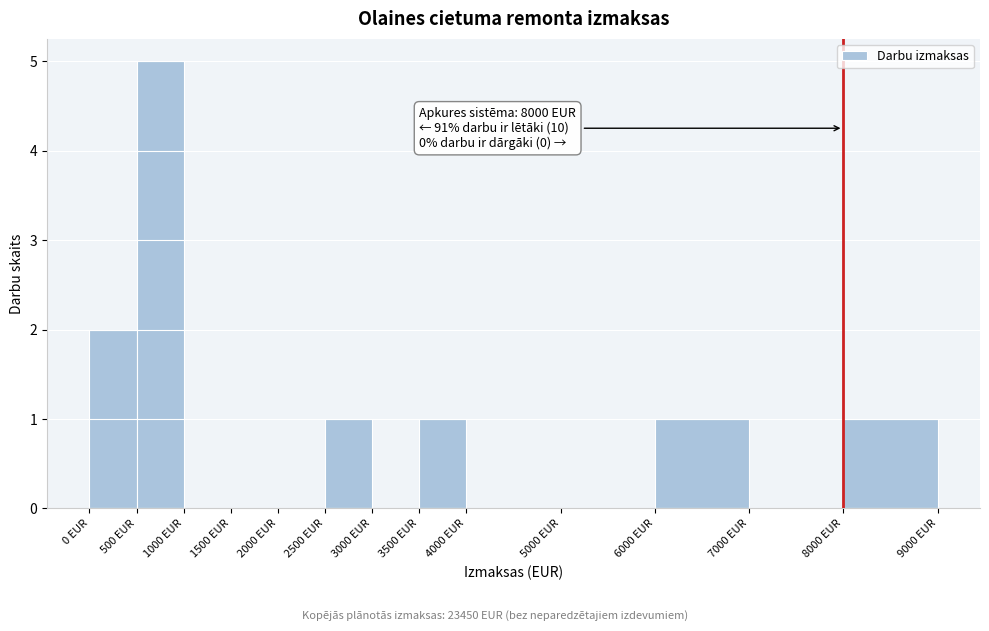

Which range on the x-axis has the tallest bar?

500 to 1000